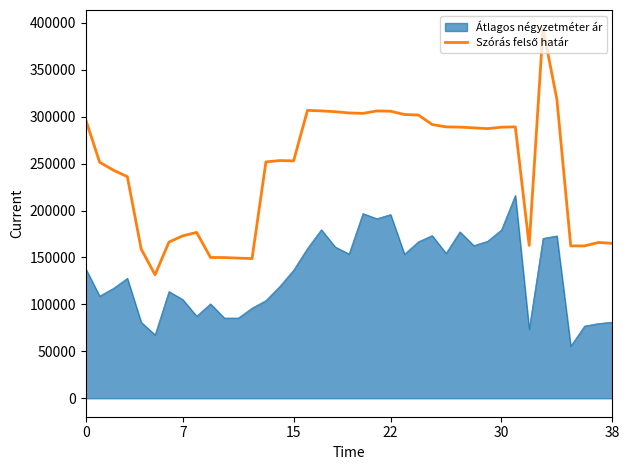

What is the difference between the maximum and minimum values in the Átlagos négyzetméter ár series?

160684.8